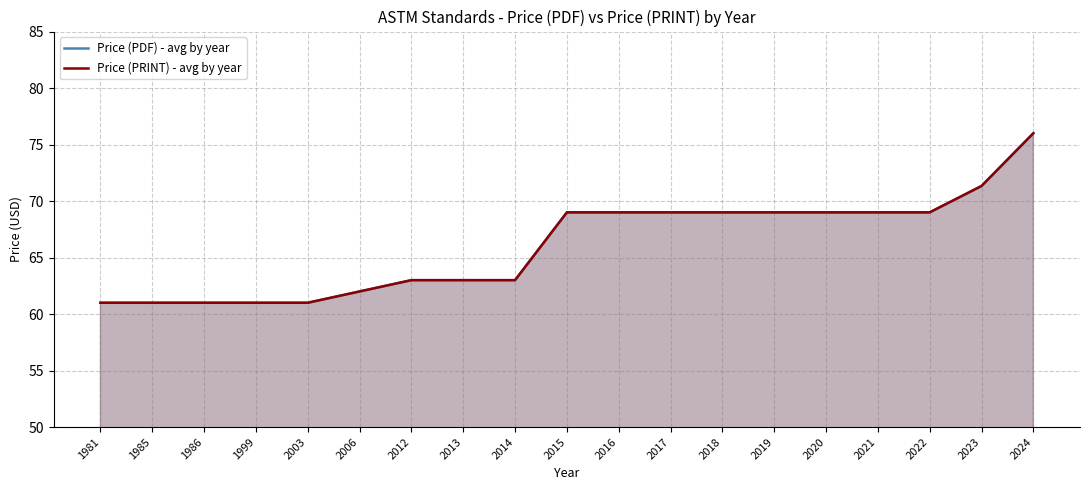

Reading right to left, list all the values displayed in this chart.

Price (PDF) - avg by year: 2024=76.0	2023=71.3	2022=69.0	2021=69.0	2020=69.0	2019=69.0	2018=69.0	2017=69.0	2016=69.0	2015=69.0	2014=63.0	2013=63.0	2012=63.0	2006=62.0	2003=61.0	1999=61.0	1986=61.0	1985=61.0	1981=61.0
Price (PRINT) - avg by year: 2024=76.0	2023=71.3	2022=69.0	2021=69.0	2020=69.0	2019=69.0	2018=69.0	2017=69.0	2016=69.0	2015=69.0	2014=63.0	2013=63.0	2012=63.0	2006=62.0	2003=61.0	1999=61.0	1986=61.0	1985=61.0	1981=61.0